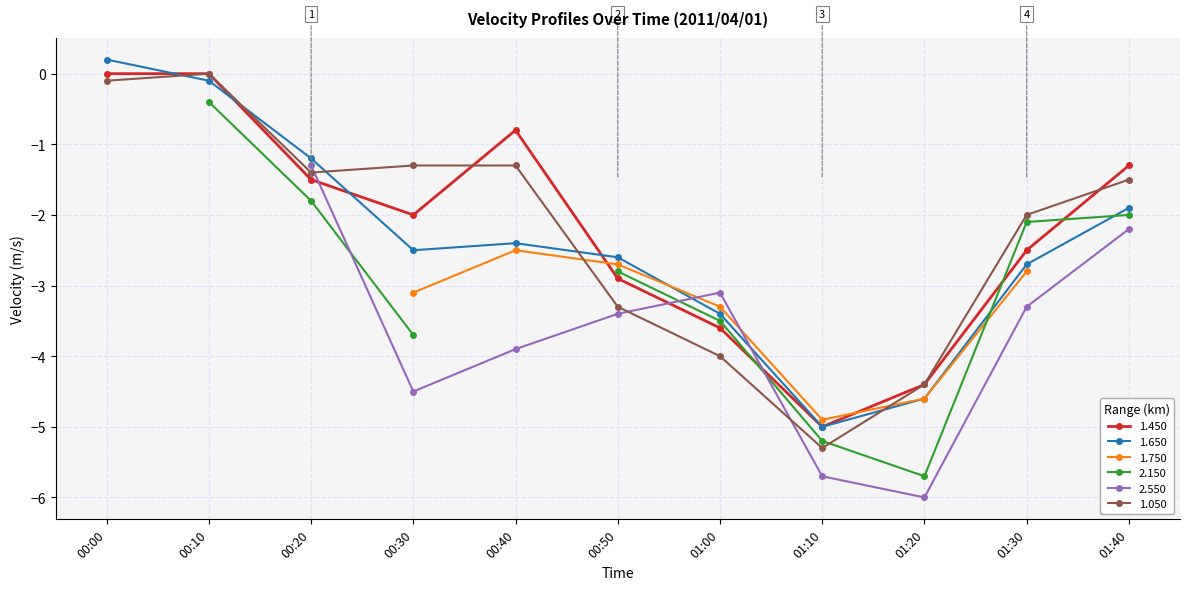

What position from the right is 01:30?

2